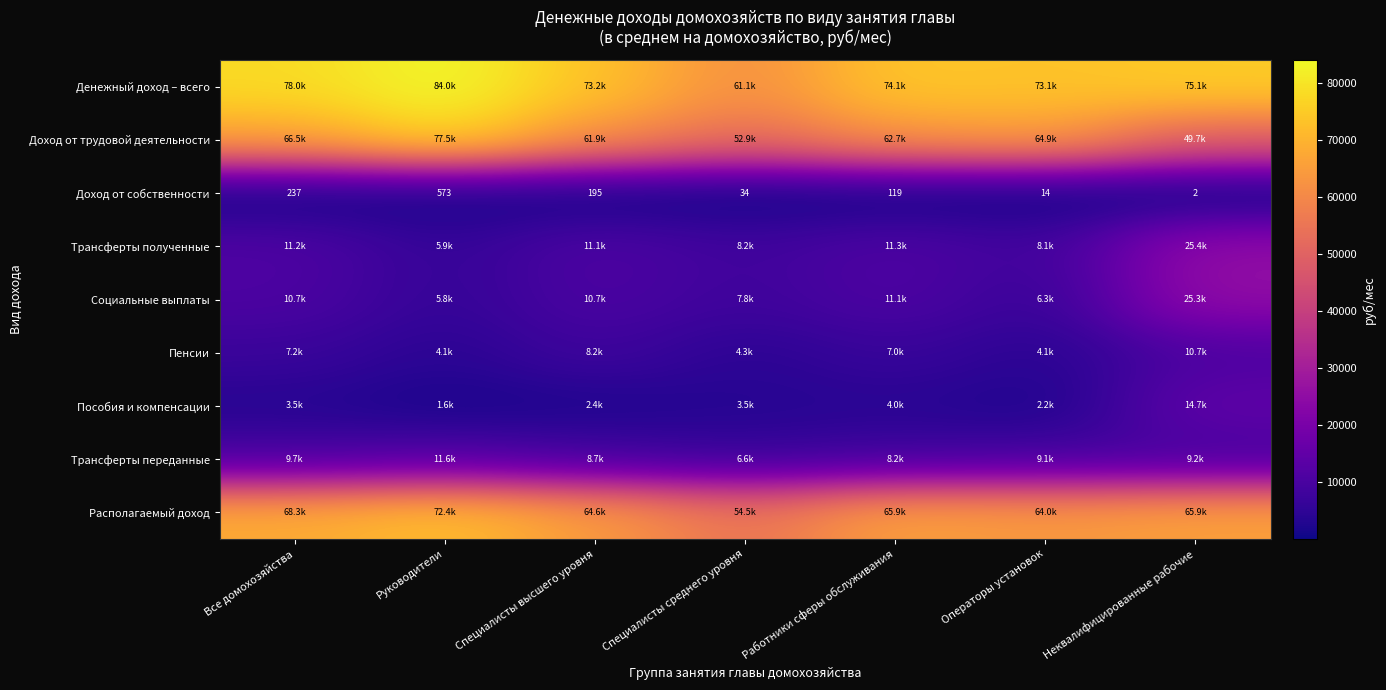

At which category is the sum across all series the highest?

Неквалифицированные рабочие